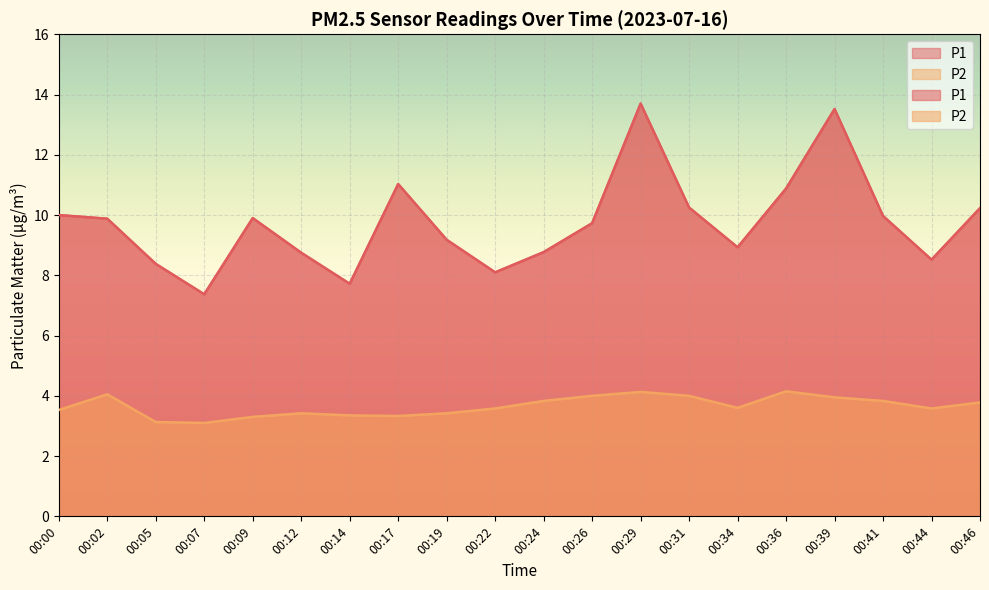

How many distinct data groups are displayed?

2